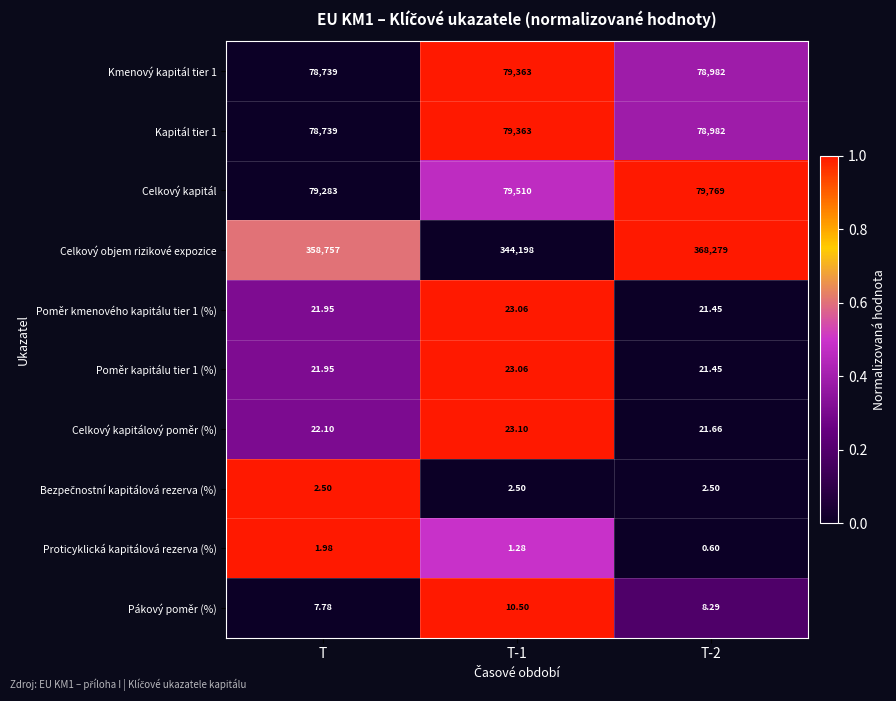

Which series has the largest range (max minus min)?

Celkový objem rizikové expozice